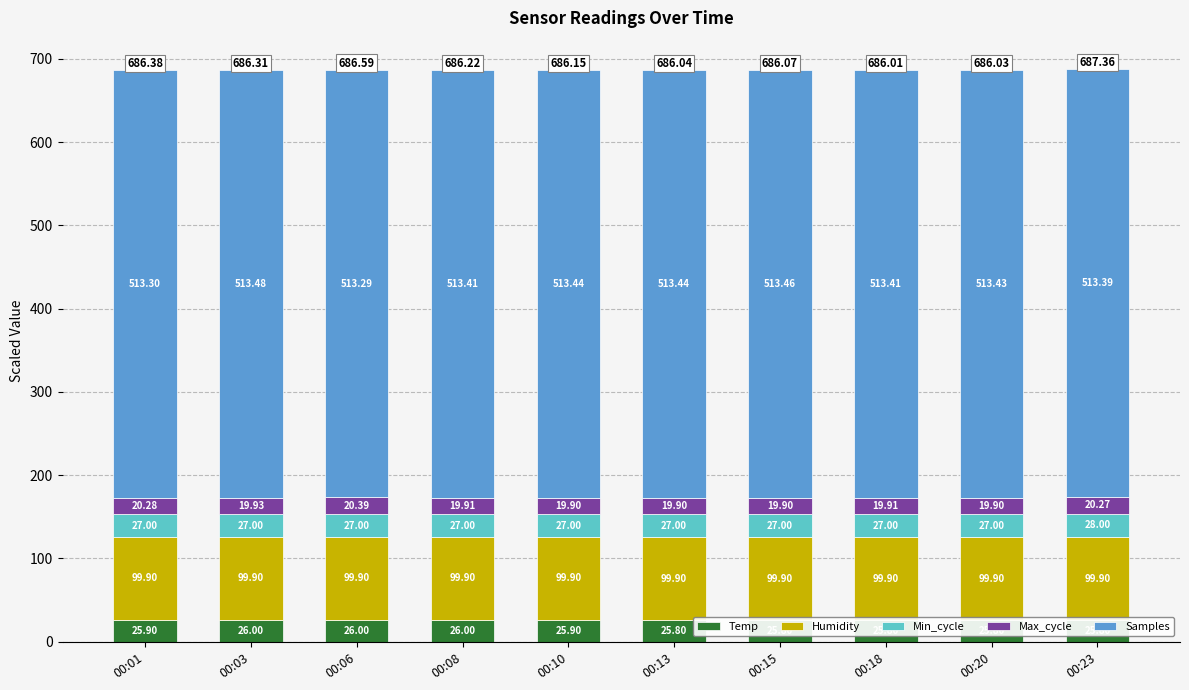

Which series has the largest range (max minus min)?

Min_cycle